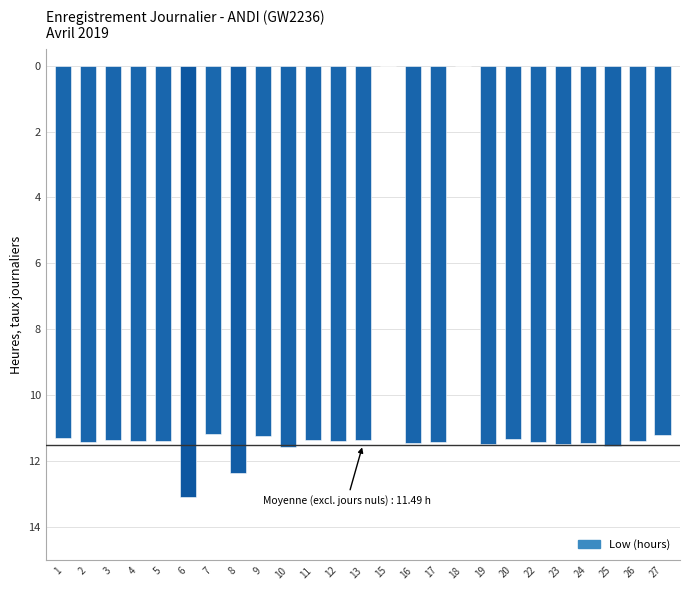

Between 18 and 15, which is larger?

18